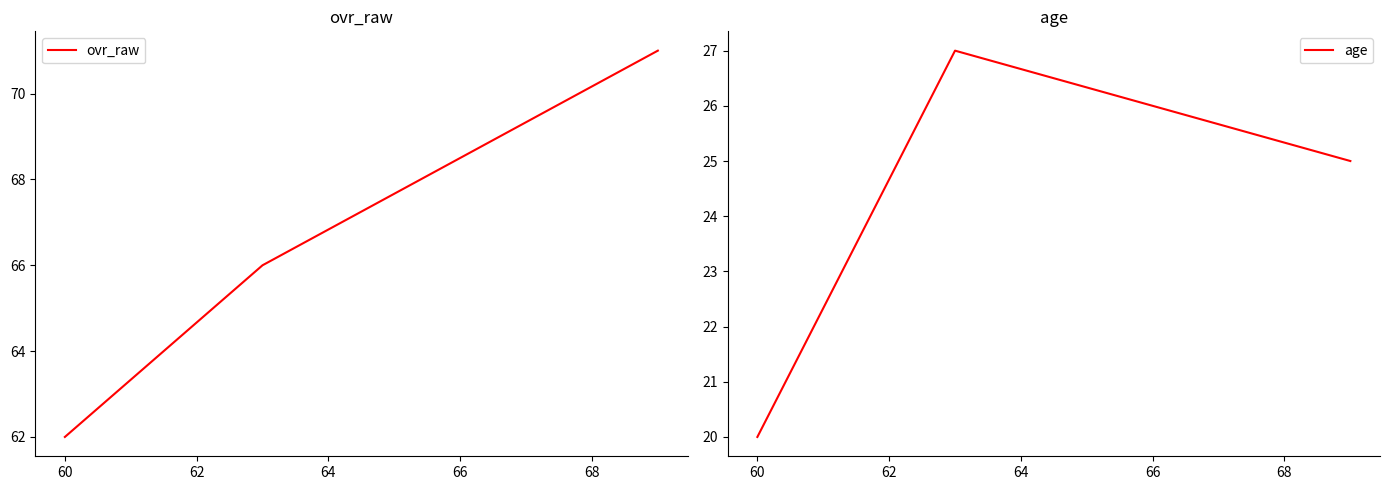

What is the lowest value of the age series?

20